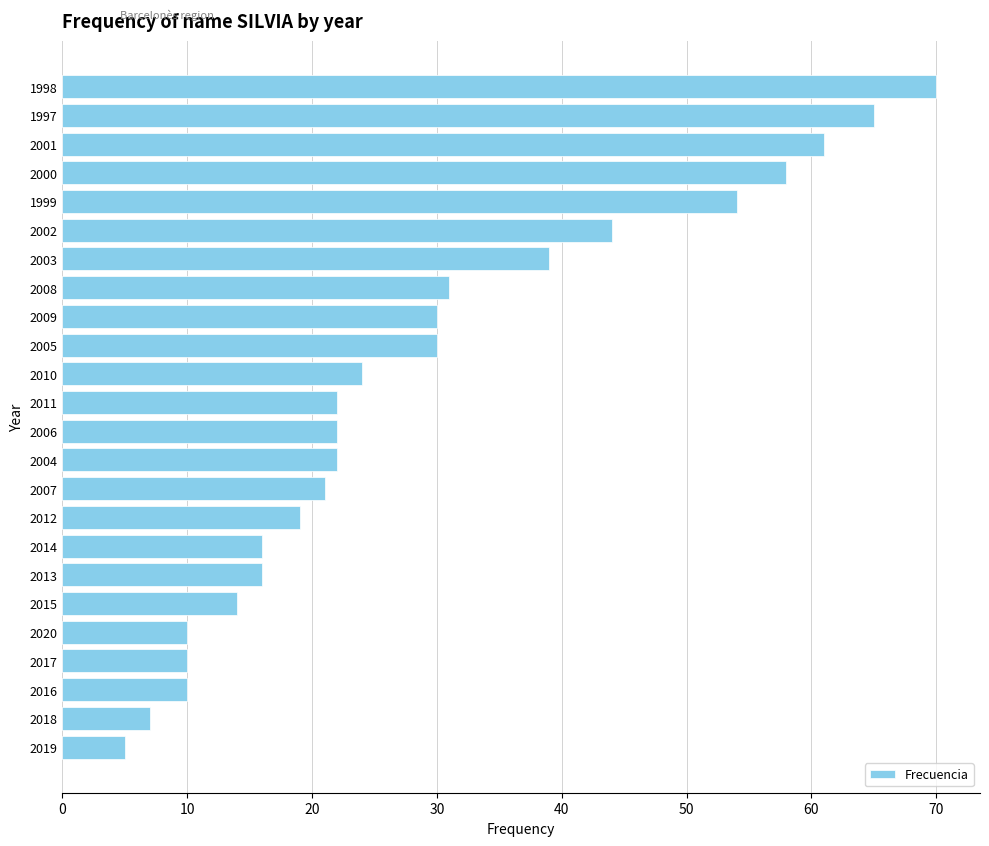

Reading bottom to top, extract all data points from this chart.

5	7	10	10	10	14	16	16	19	21	22	22	22	24	30	30	31	39	44	54	58	61	65	70